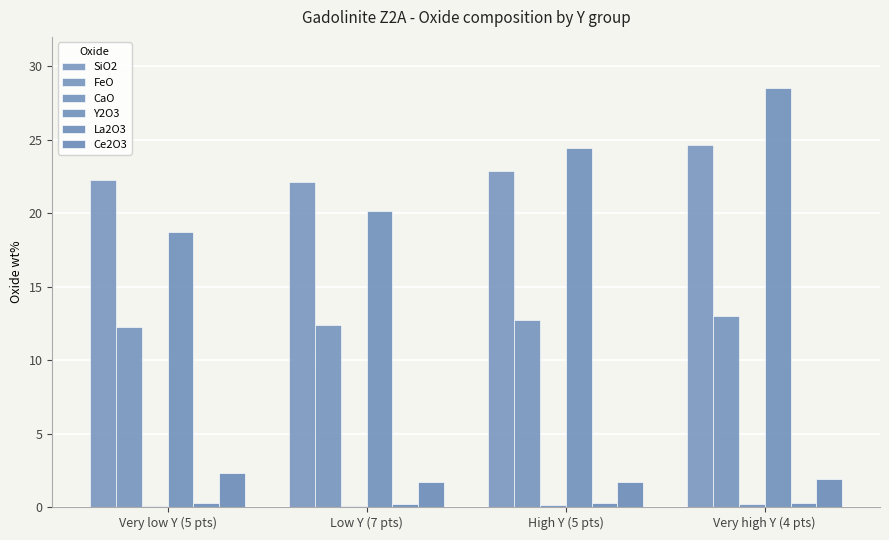

How many categories are shown in the chart?

4